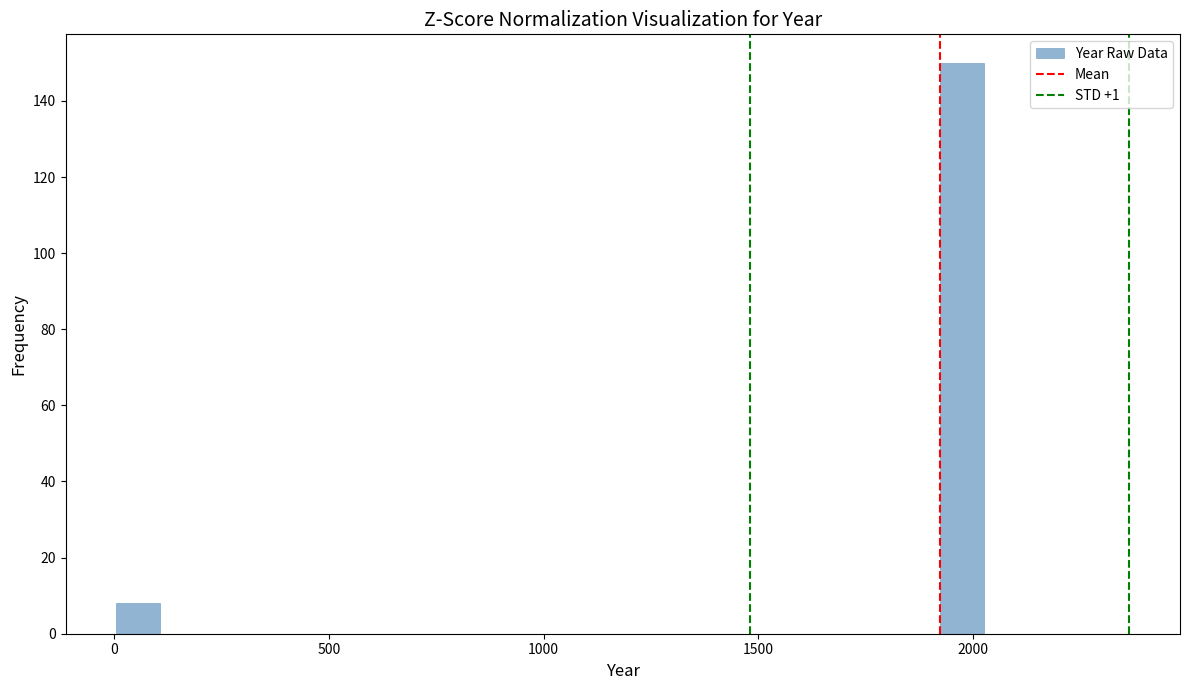

Around what value on the x-axis is the tallest bar? Give the approximate position of its centre, as read against the axis.

1950